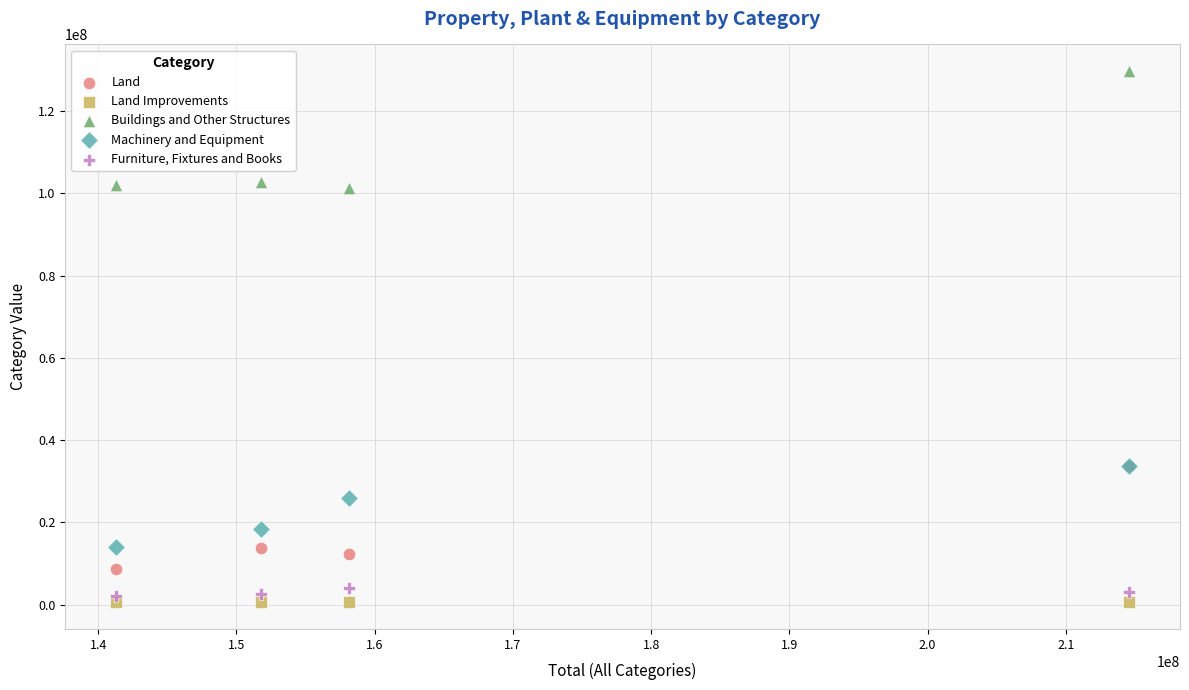

Which series has the largest Y range (max minus min)?

Buildings and Other Structures